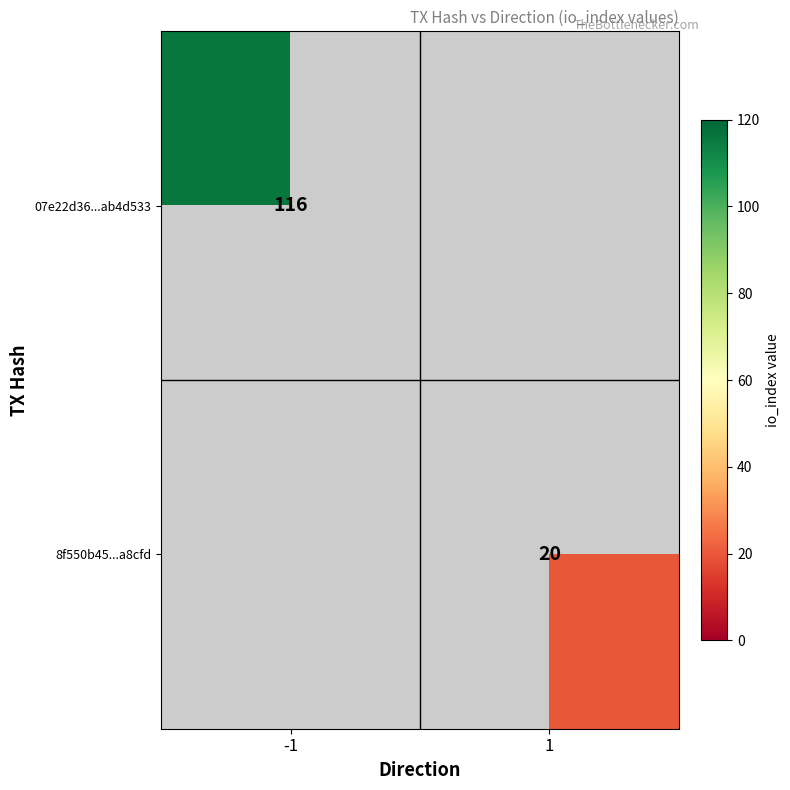

True or false: 07e22d36...ab4d533 has a value of 116 at -1.

True